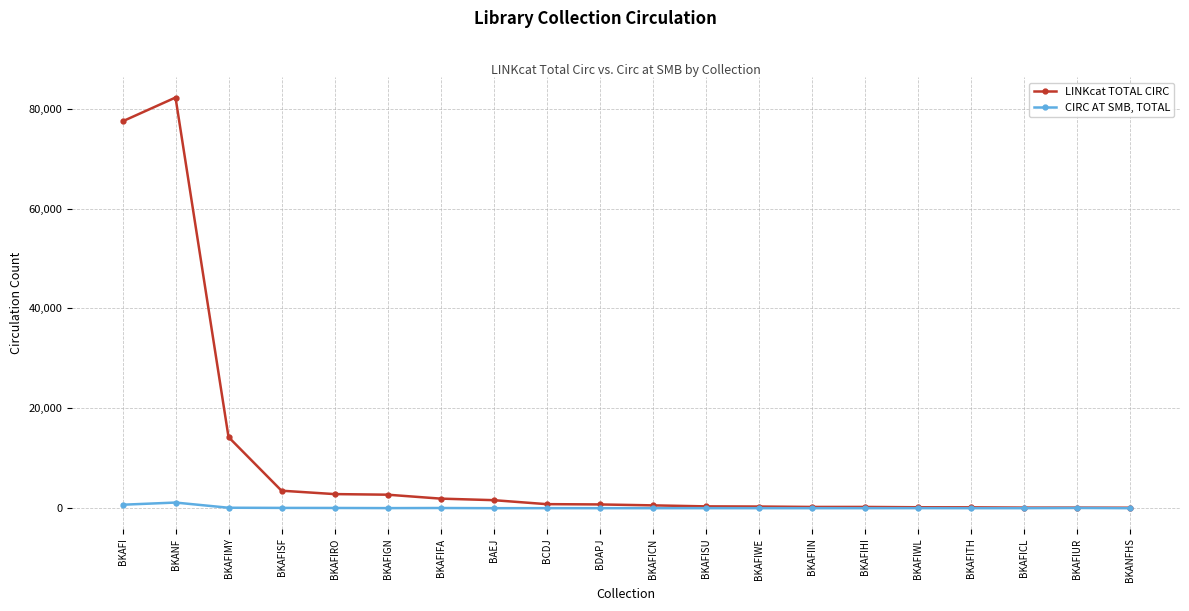

Does the chart have visible grid lines?

Yes